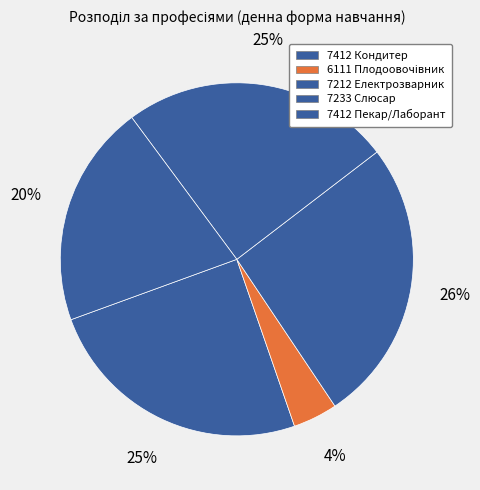

Which category has the biggest portion of the pie?

7212 Електрозварник